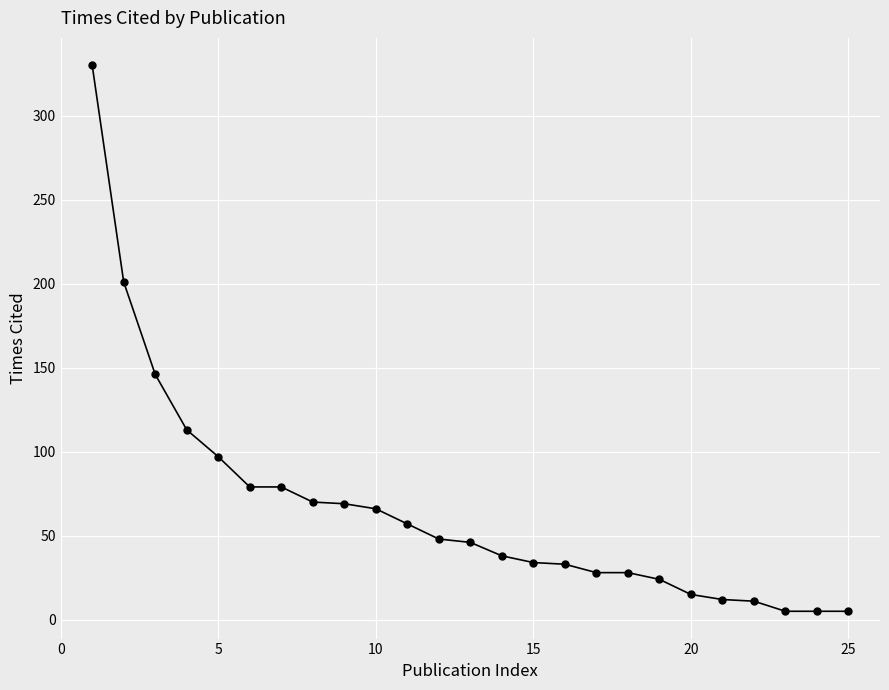

What is the greatest value displayed?

330